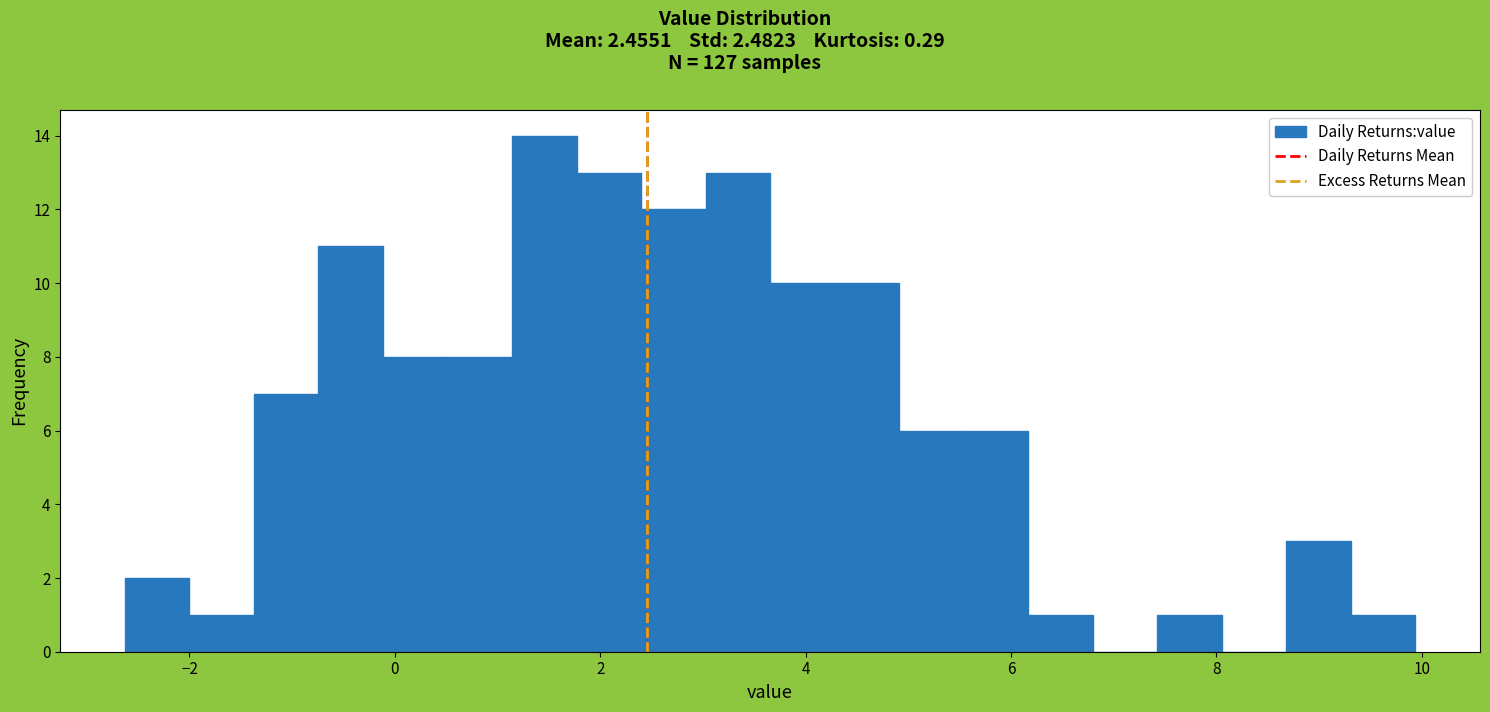

Read against the x-axis, roughly where is the centre of the tallest bar?

1.4